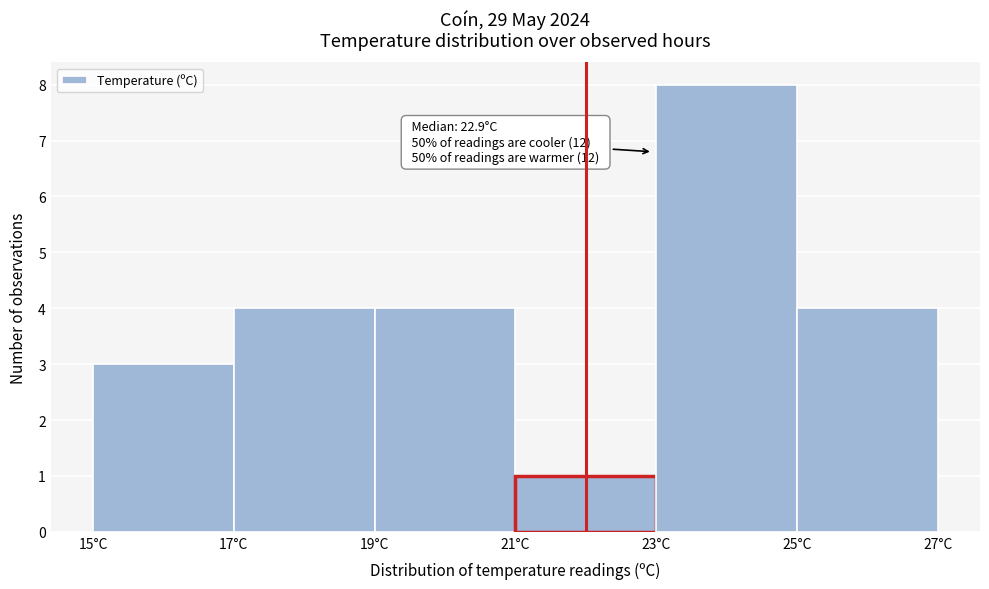

Over which range of the x-axis is the bar tallest?

23 to 25